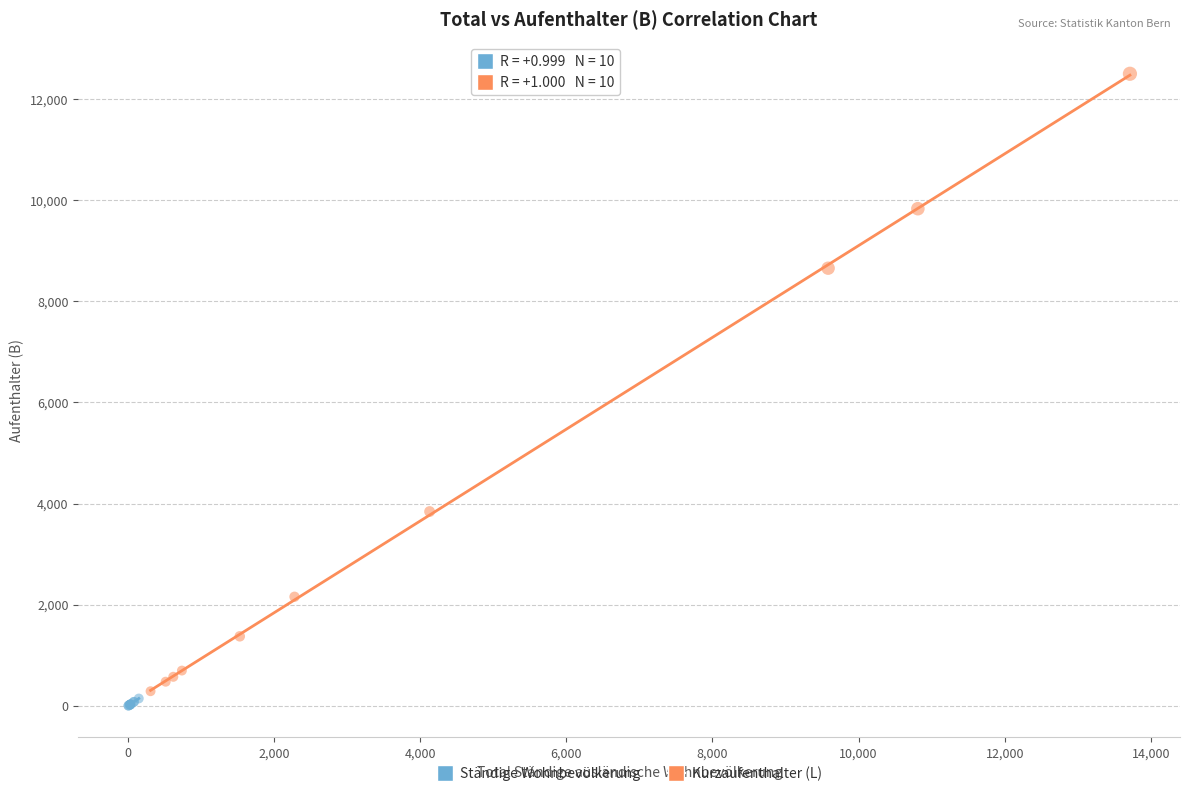

Which series contains the highest Y value?

Kurzaufenthalter (L)